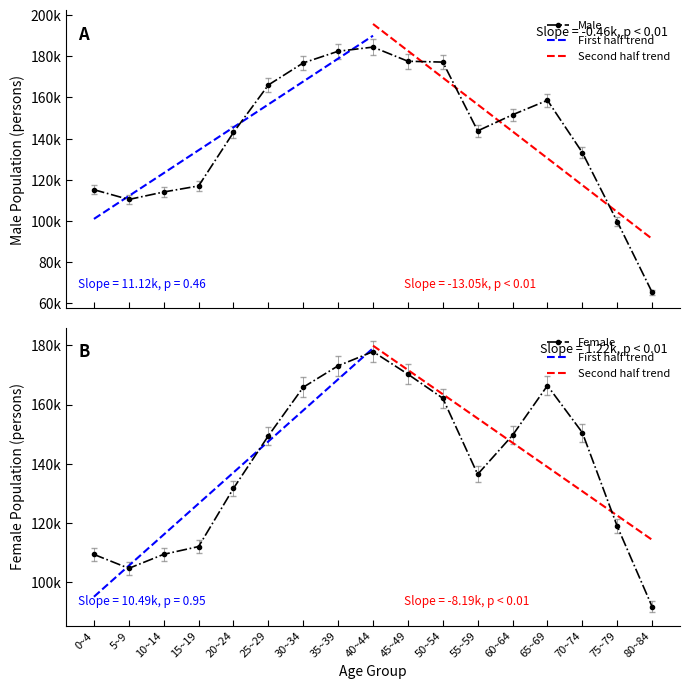

The value of Female at 10~14 is 186865.7. True or false?

False